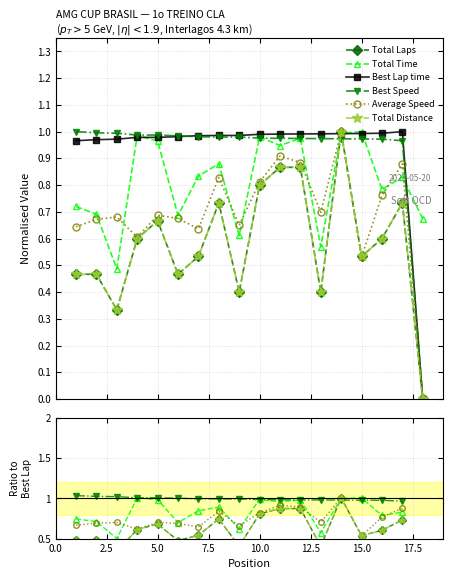

What is the value of the Best Speed point at the 8th from the left?

1.0